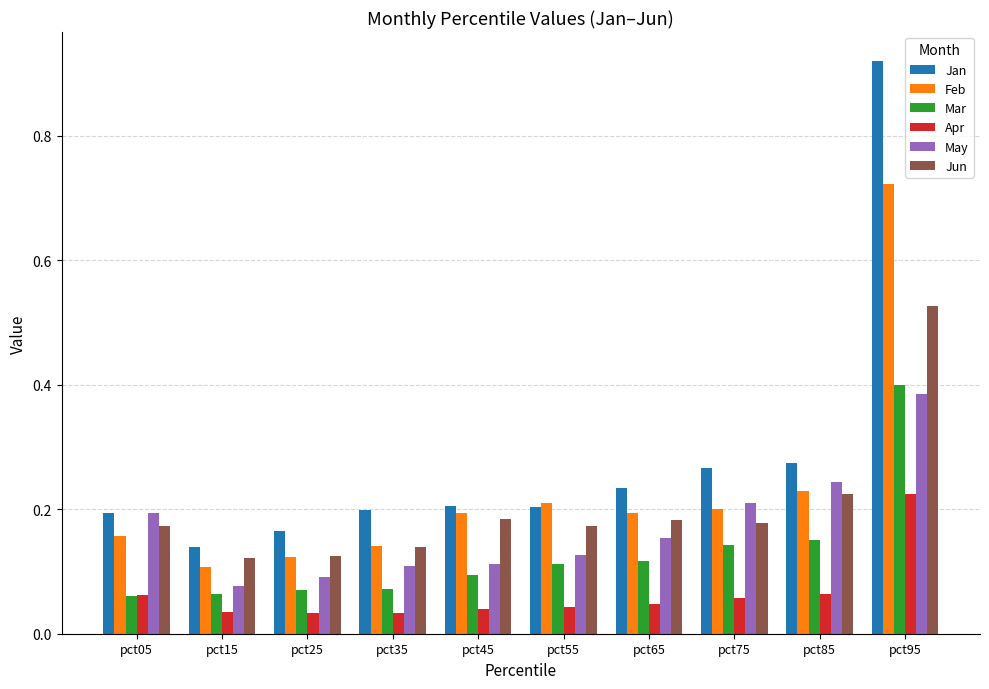

What is the sum of all Apr values?

0.6